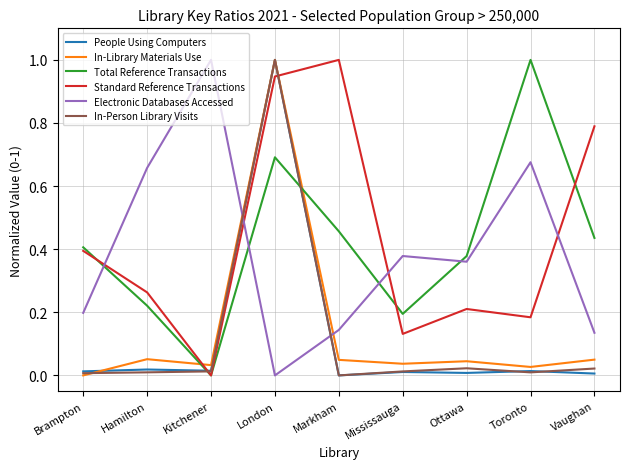

What position from the right is London?

6